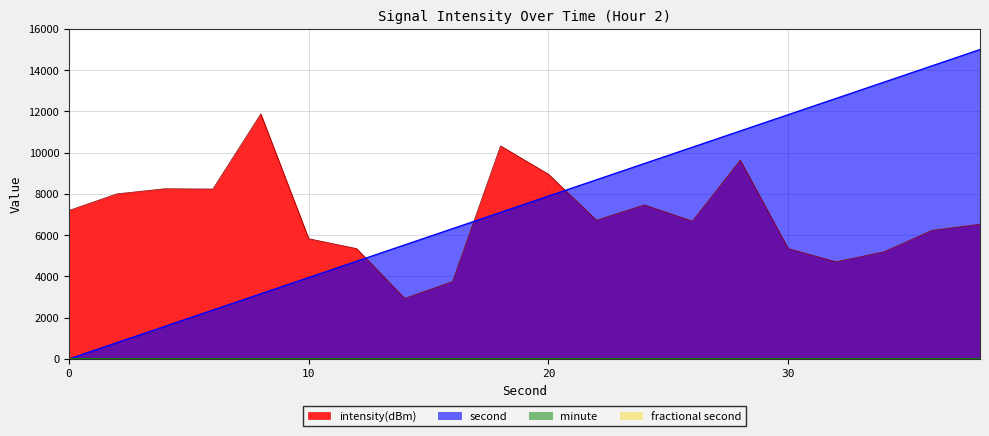

True or false: second has a value of 12173.2 at 22.

False